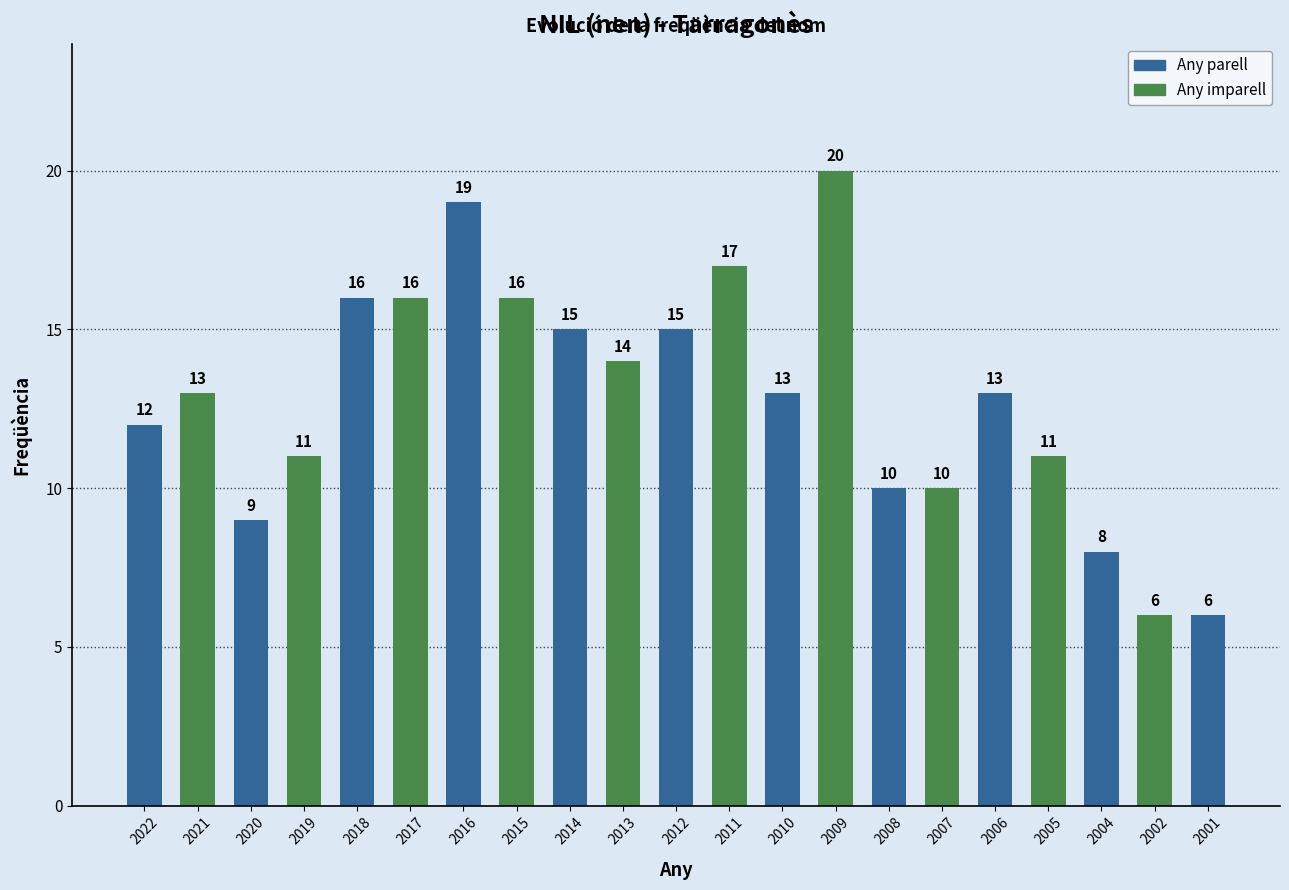

What is the minimum value shown in the chart?

6